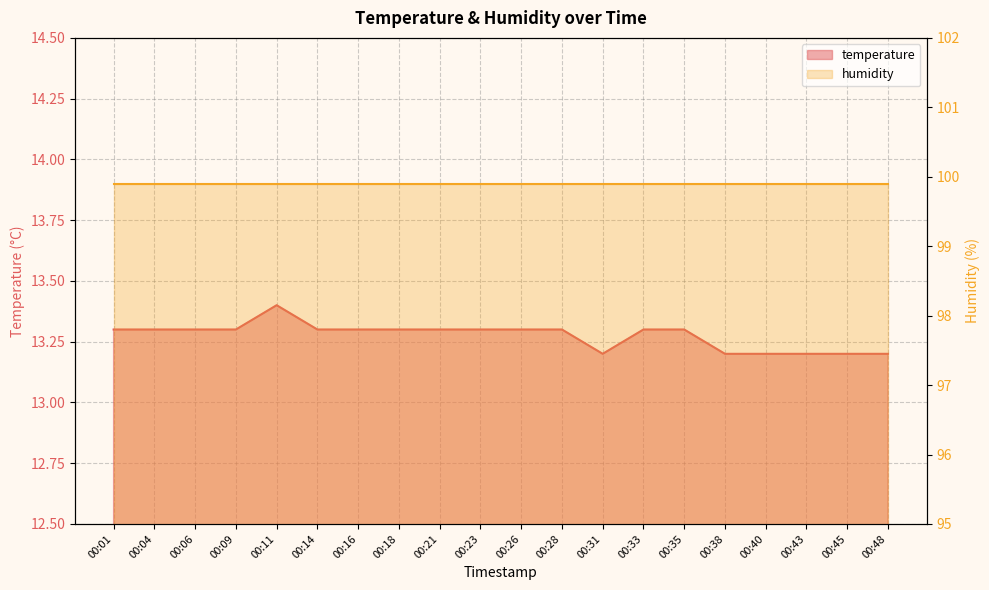

What is the change in value from 00:11 to 00:16?

-0.1